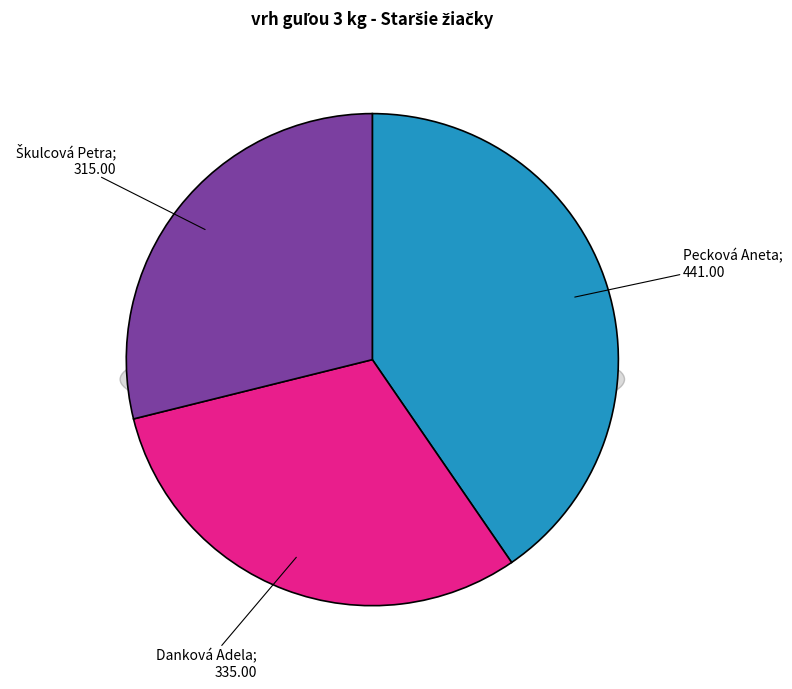

What is the ratio of the value at Danková Adela to the value at Pecková Aneta?

0.8